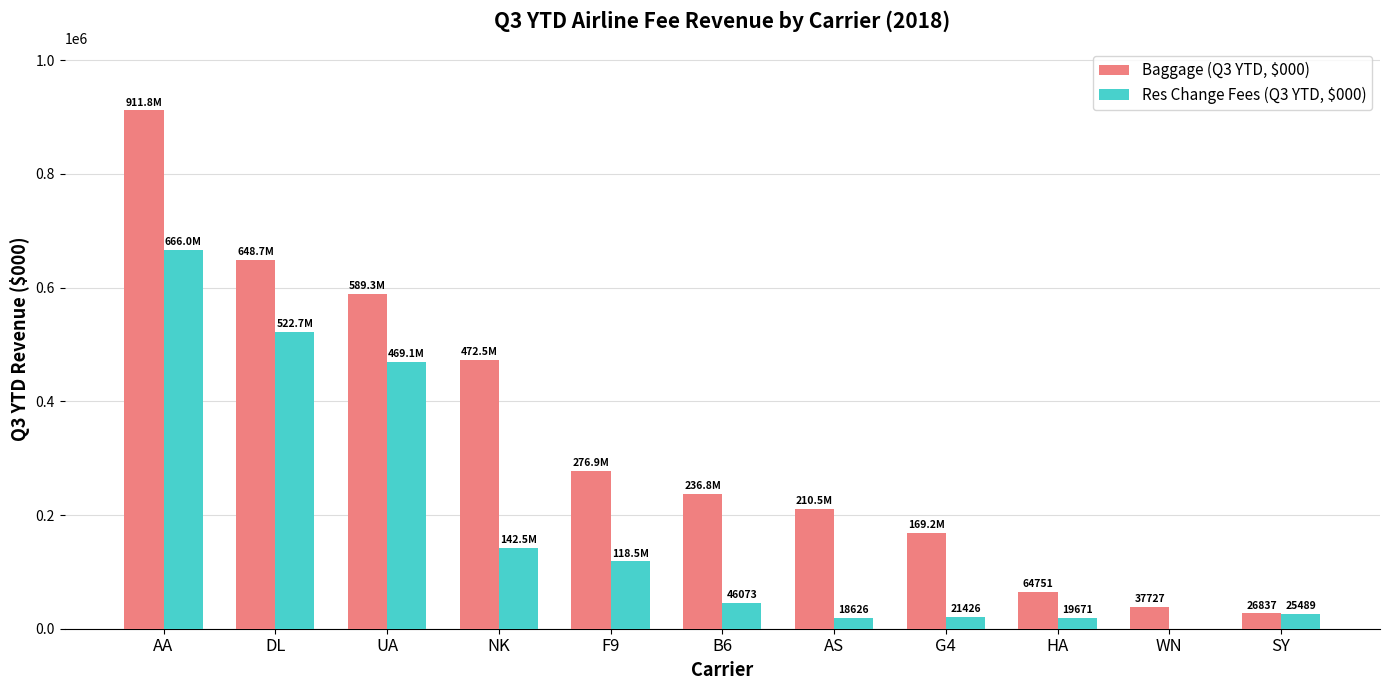

At which category is the sum across all series the highest?

AA